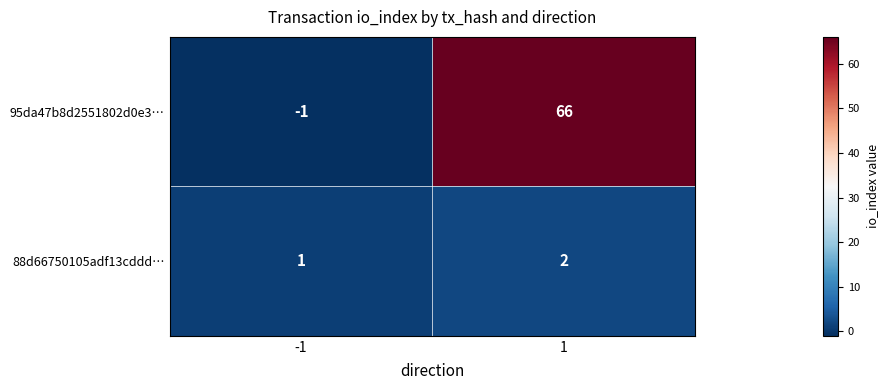

What is the sum of all 88d66750105adf13cddd… values?

3